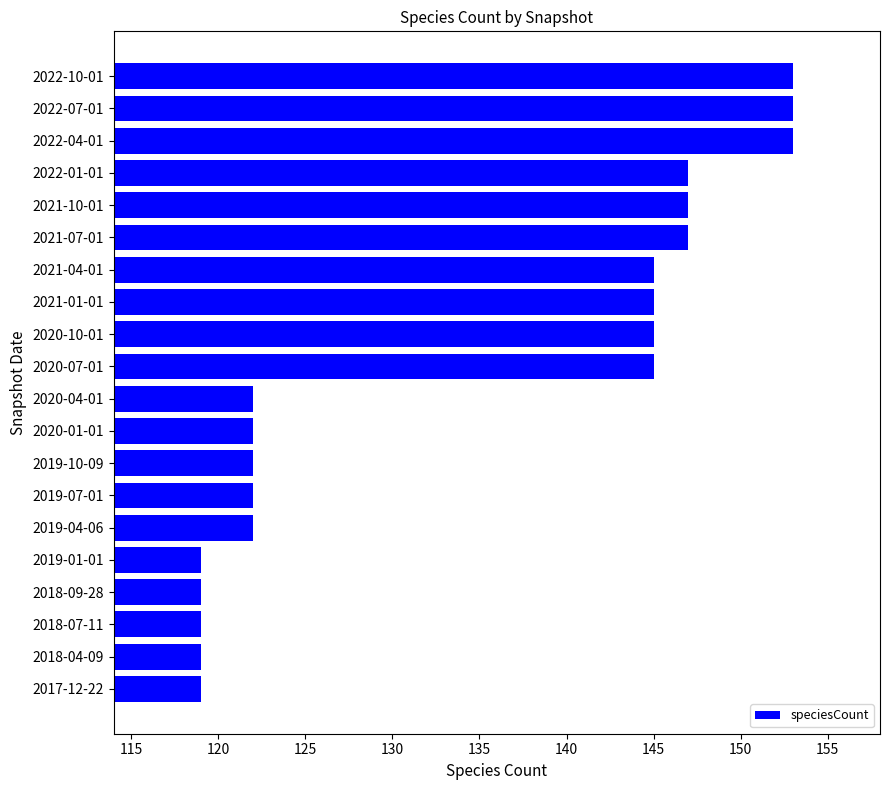

What is the minimum value shown in the chart?

119